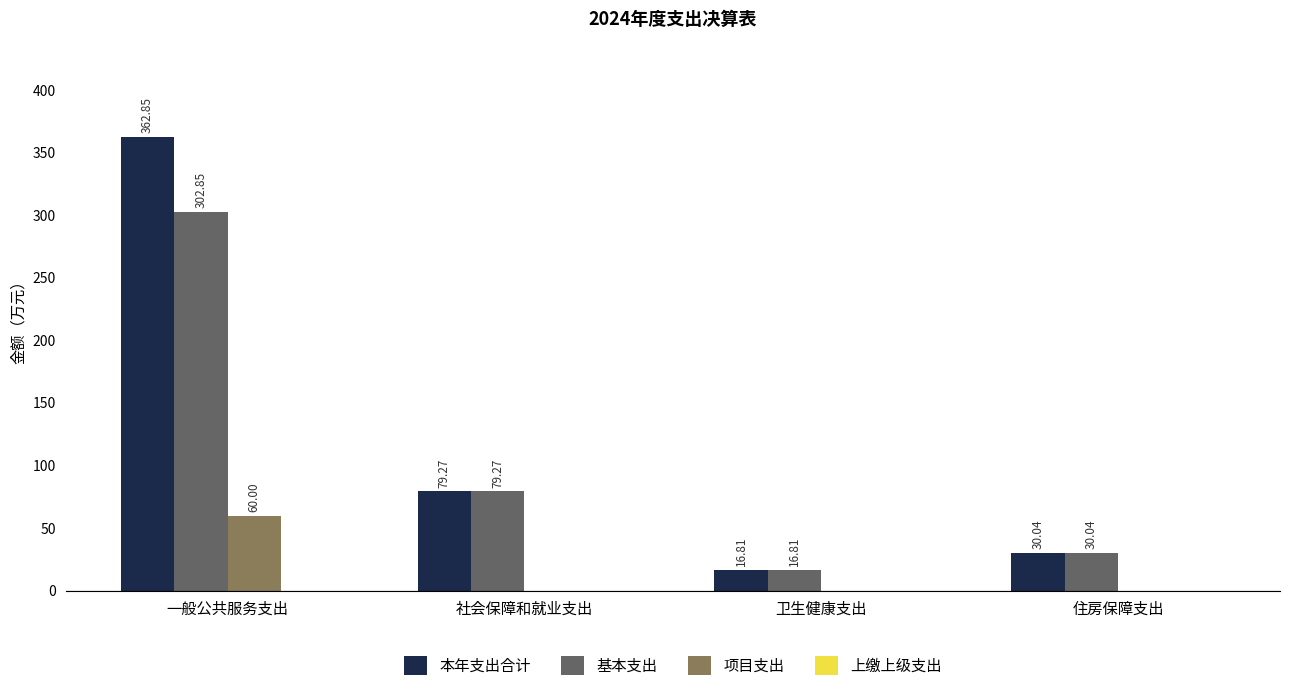

At which category is the sum across all series the highest?

一般公共服务支出